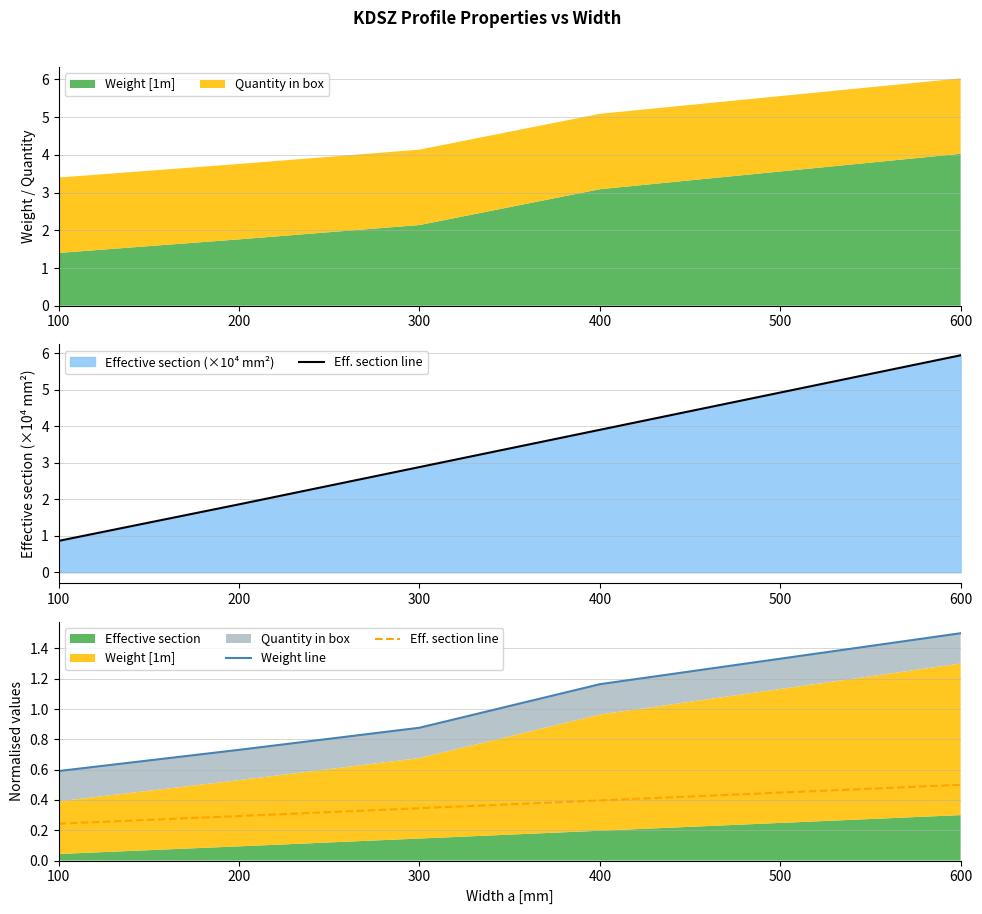

What is the value of the Weight line point at the 2nd from the left?

0.7